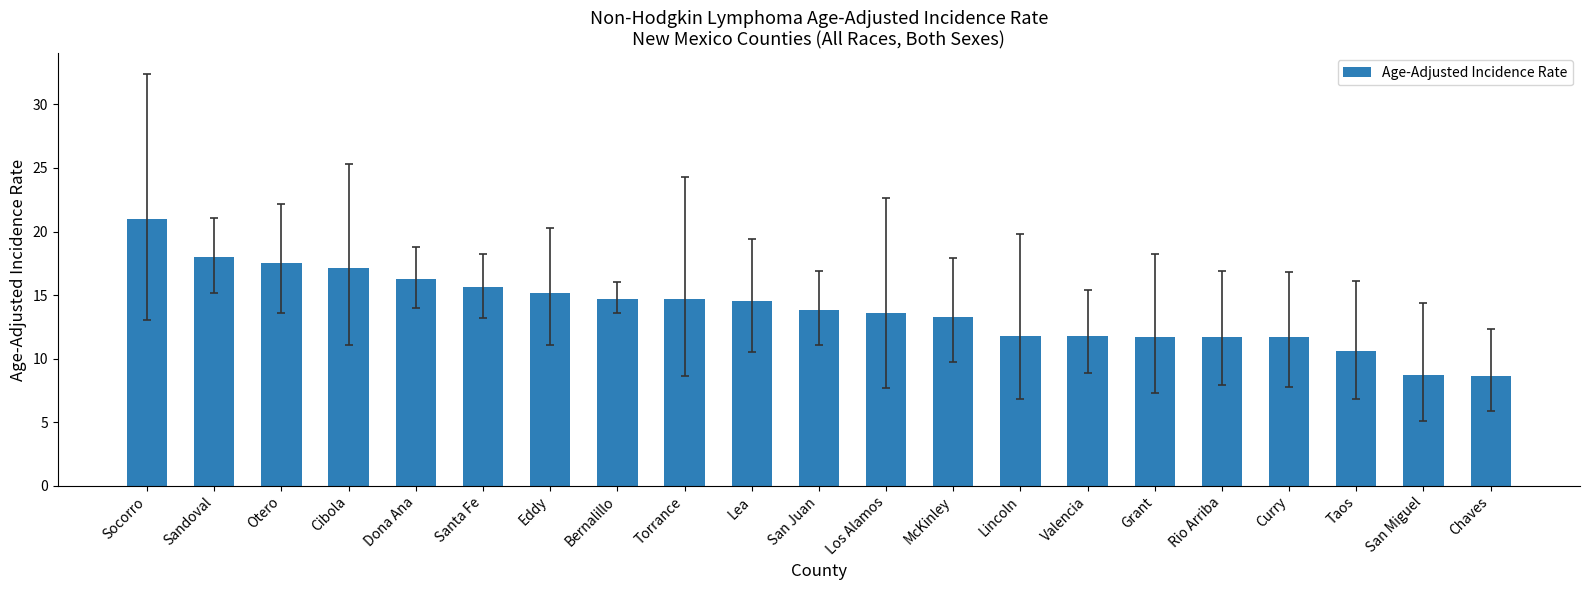

Which category has the highest value across all series?

Socorro